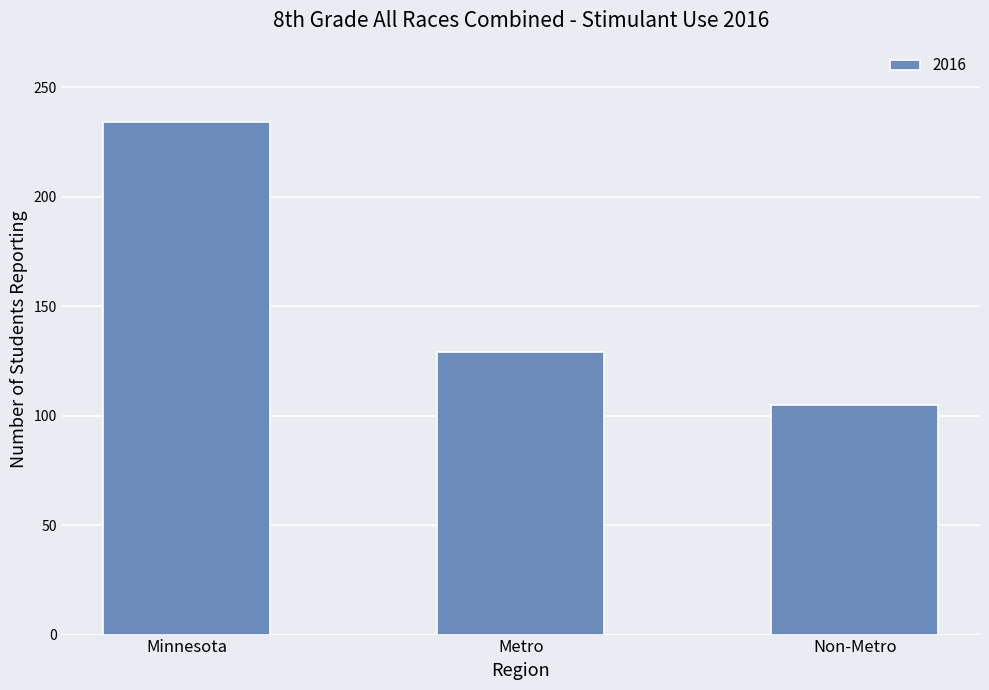

Between Metro and Non-Metro, which is larger?

Metro